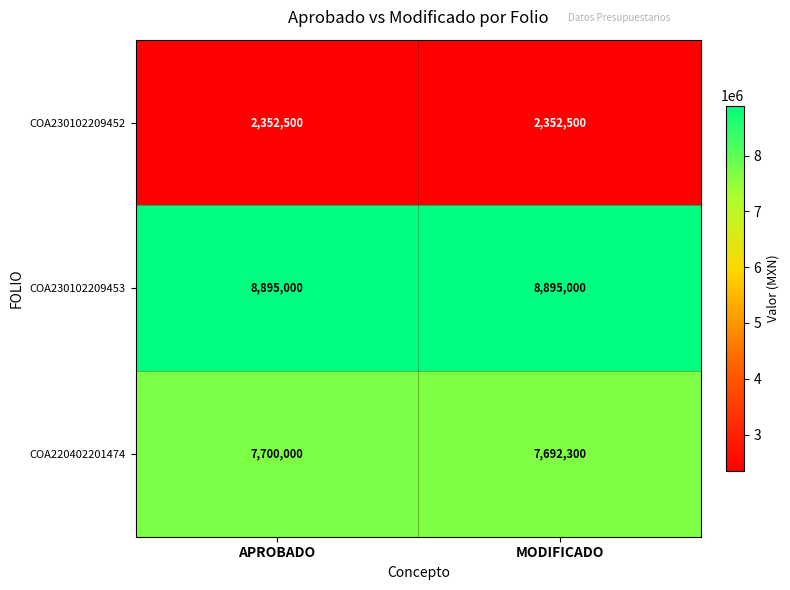

Reading left to right, extract all data points from this chart.

COA230102209452: APROBADO=2352500	MODIFICADO=2352500
COA230102209453: APROBADO=8895000	MODIFICADO=8895000
COA220402201474: APROBADO=7700000	MODIFICADO=7692300